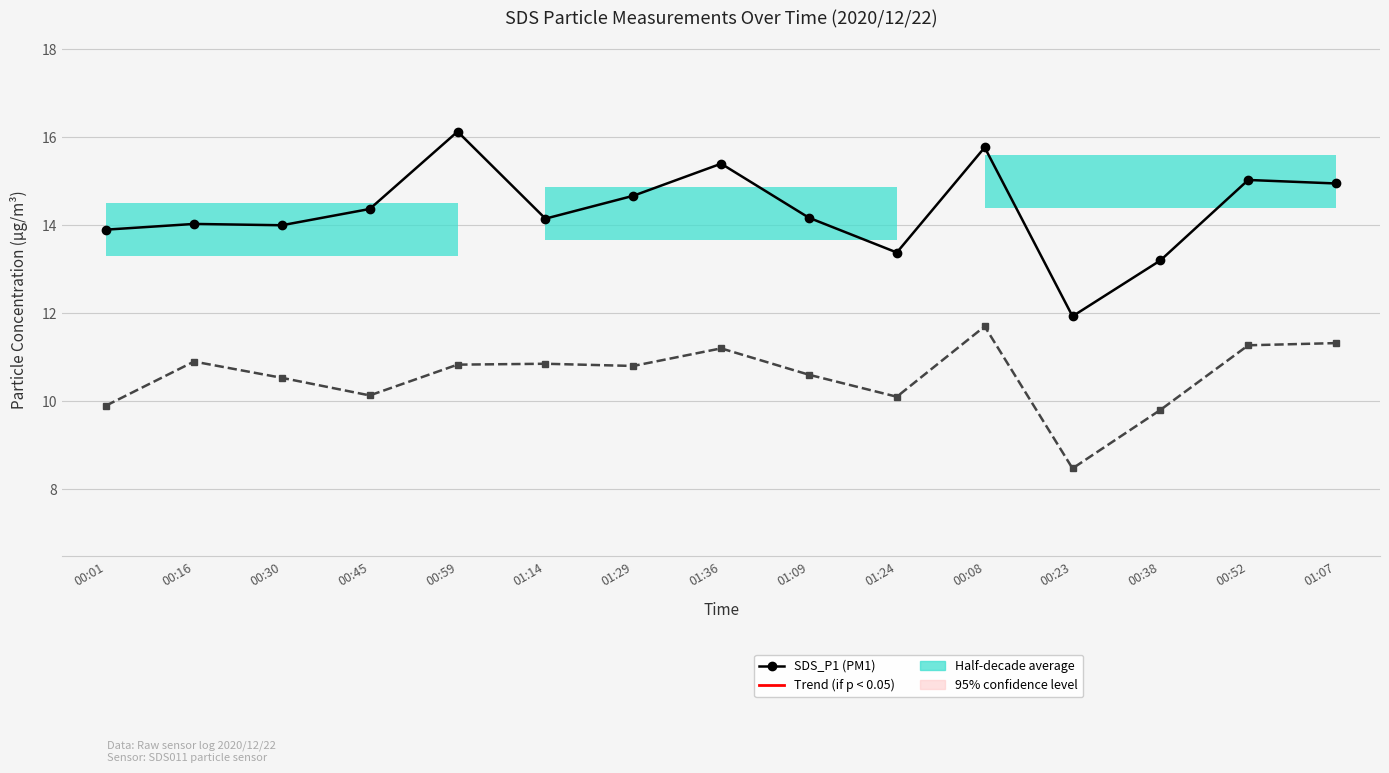

How many data points in SDS_P2 (PM2.5) are less than 10?

3